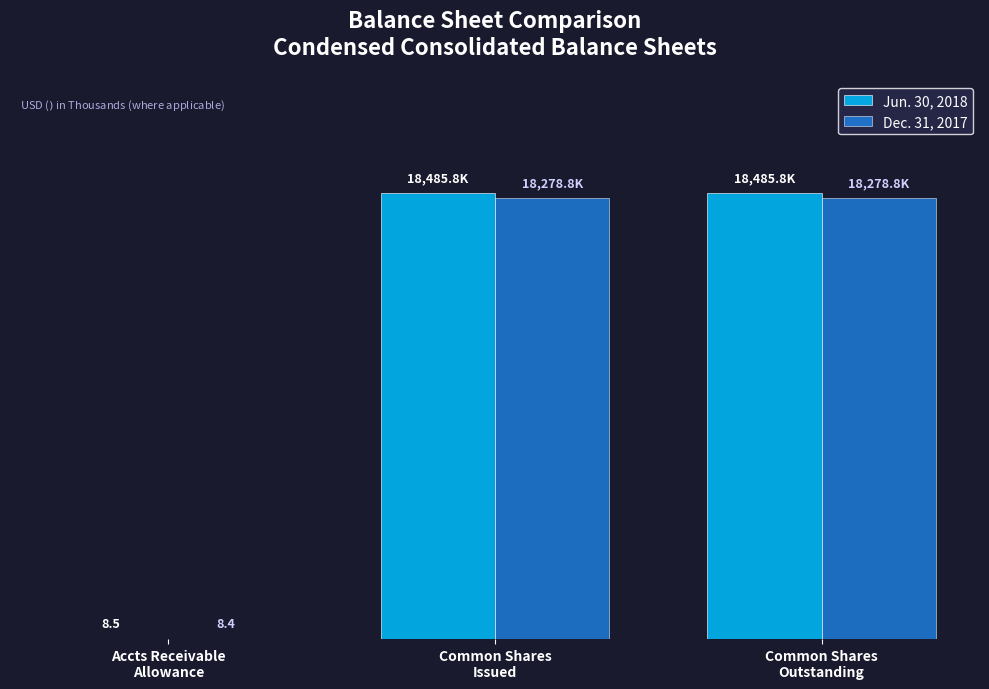

What is the sum of the Jun. 30, 2018 values at Common Shares
Outstanding and Common Shares
Issued?

36971.6